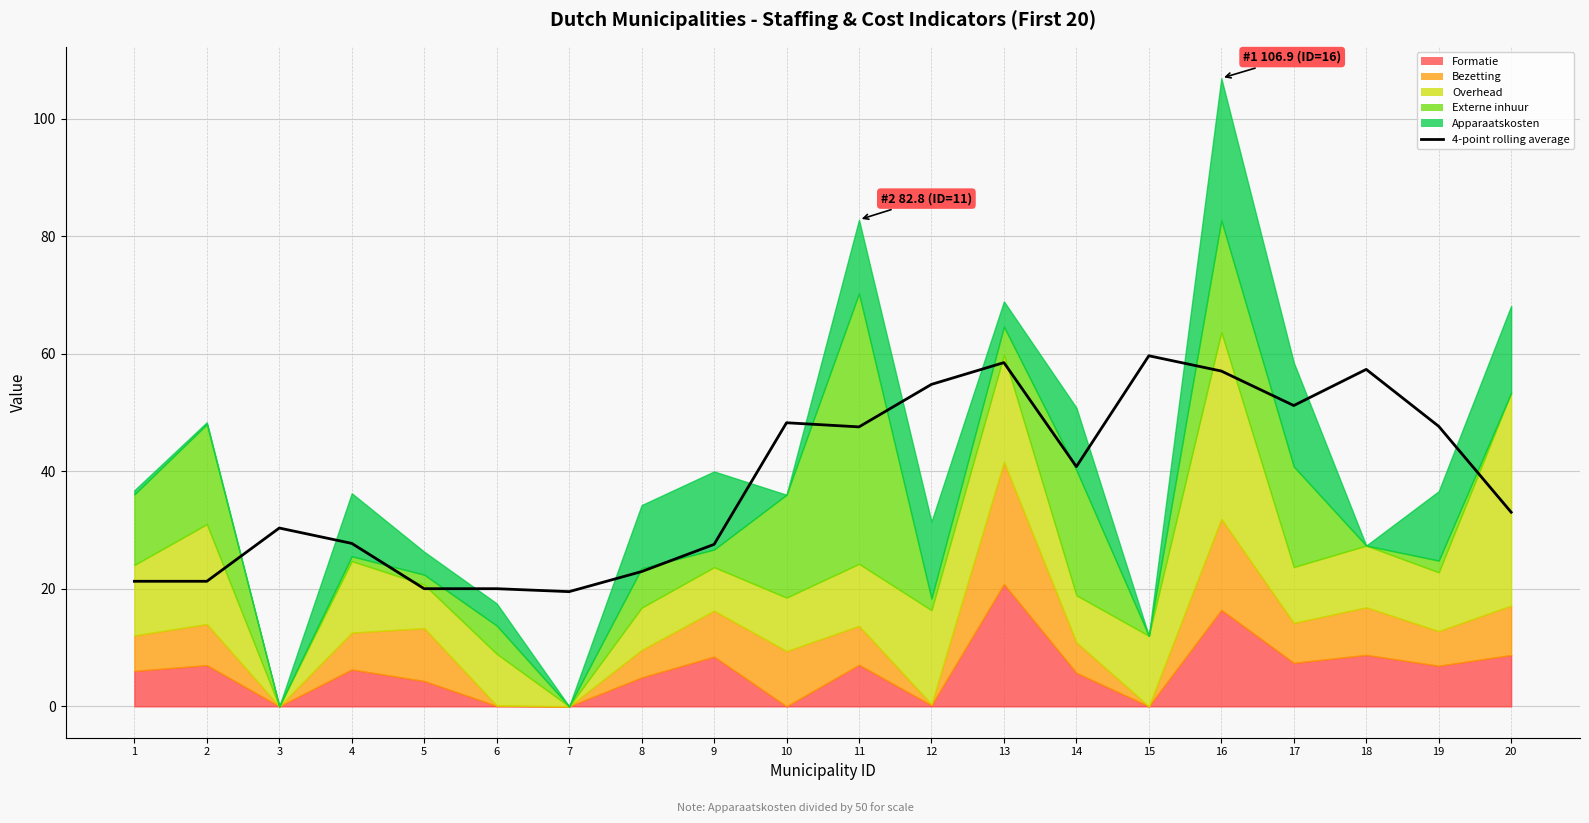

What is the sum of all values?

766.4